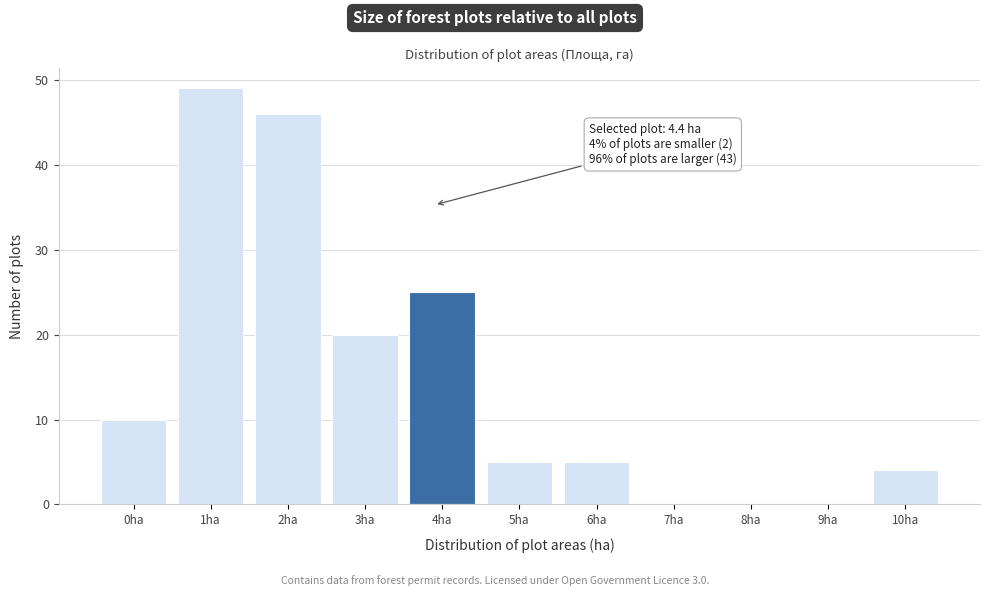

Reading right to left, extract all data points from this chart.

10ha=4	9ha=0	8ha=0	7ha=0	6ha=5	5ha=5	4ha=25	3ha=20	2ha=46	1ha=49	0ha=10